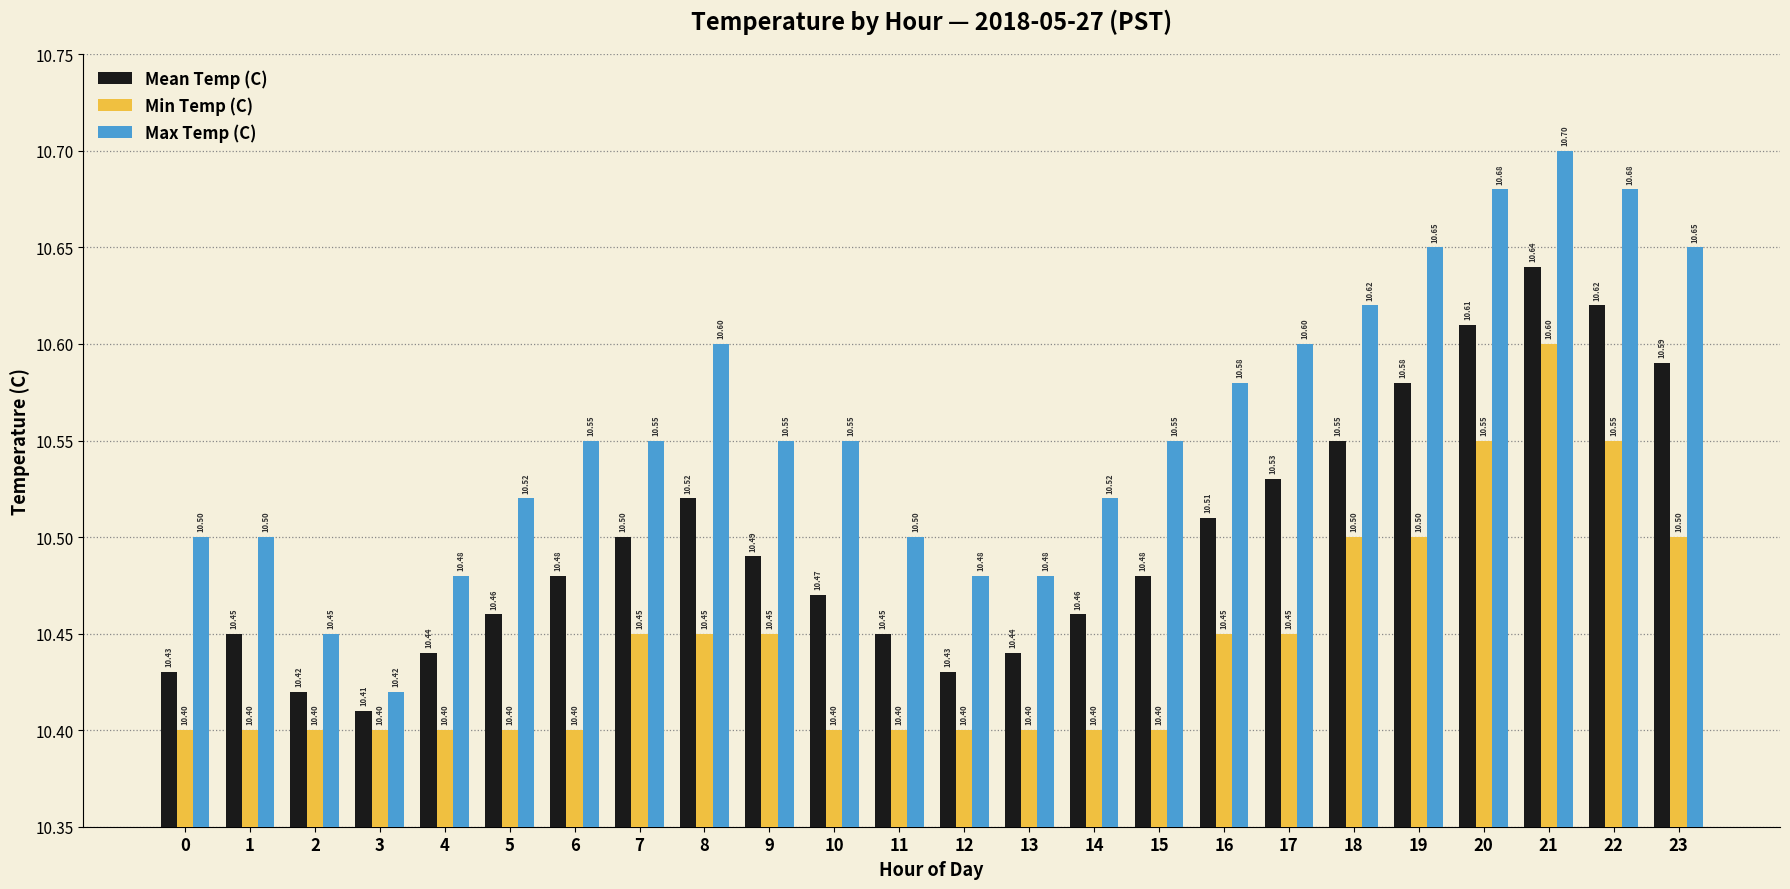

What is the value of the Min Temp (C) bar at the 1st from the left?

10.4